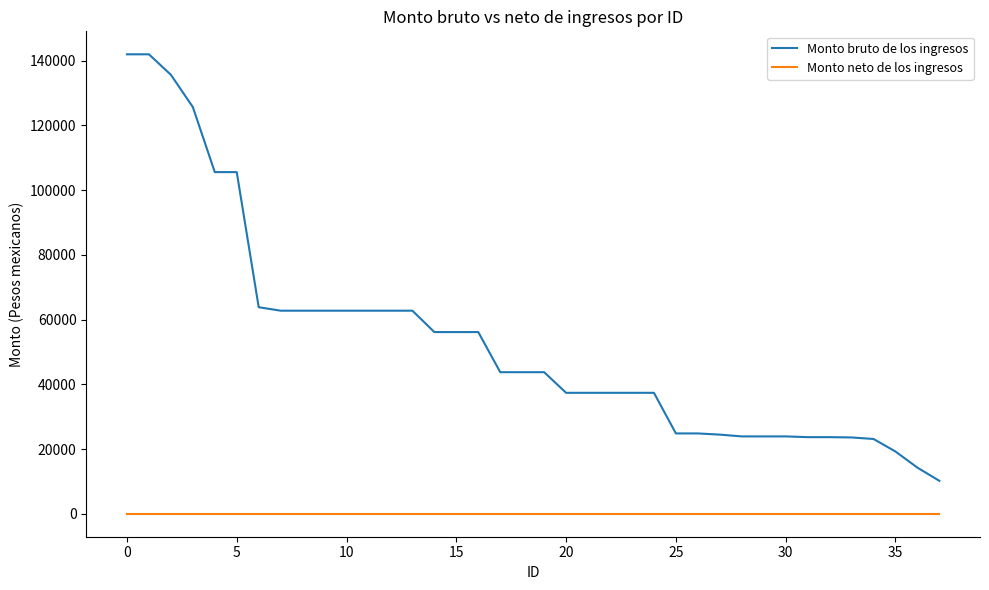

Rank the series by their maximum value, from lowest to highest.

Monto neto de los ingresos, Monto bruto de los ingresos